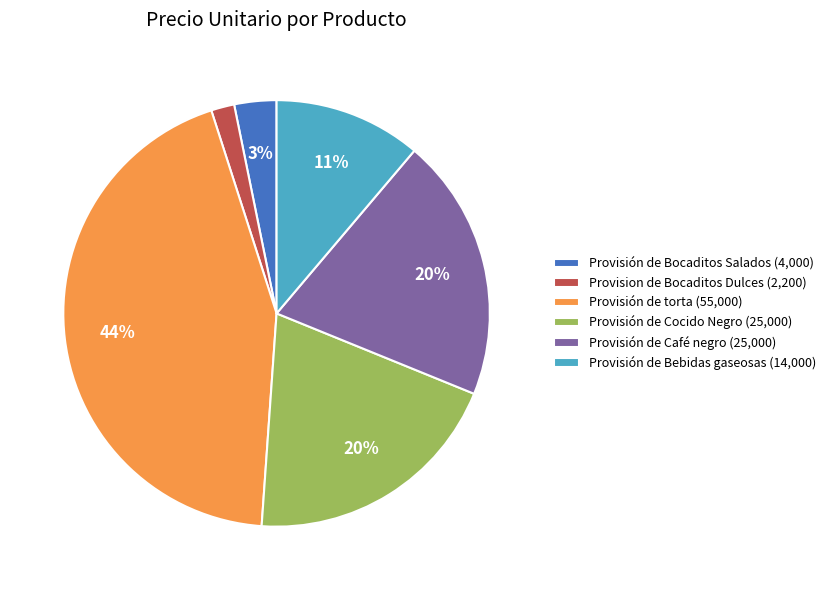

To the nearest percent, what portion does Provisión de Cocido Negro represent?

20%